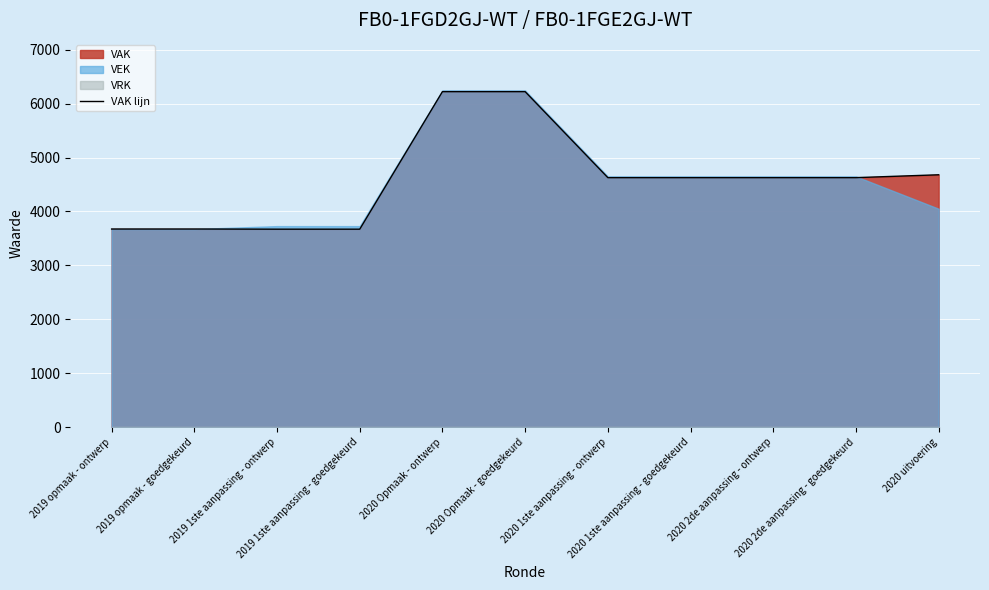

True or false: the data shows 4628 at 2020 2de aanpassing - ontwerp.

True